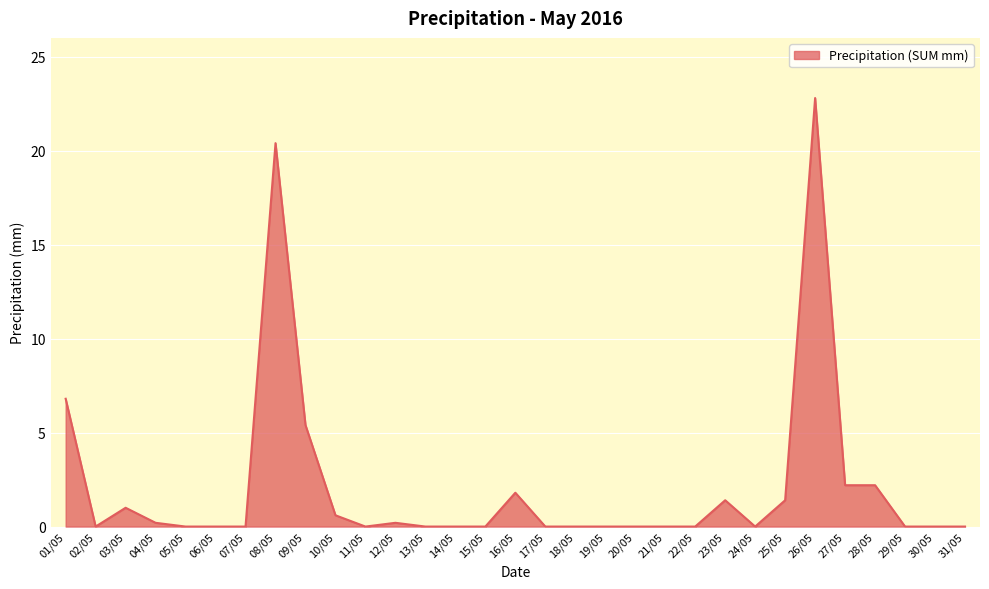

Which category has the highest value across all series?

26/05